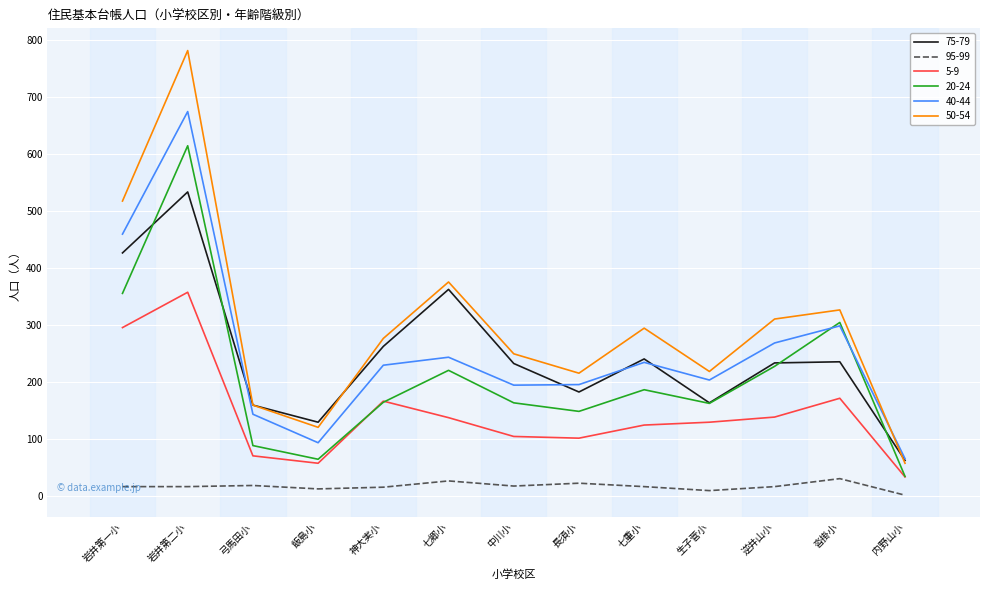

Which category has the highest value across all series?

岩井第二小